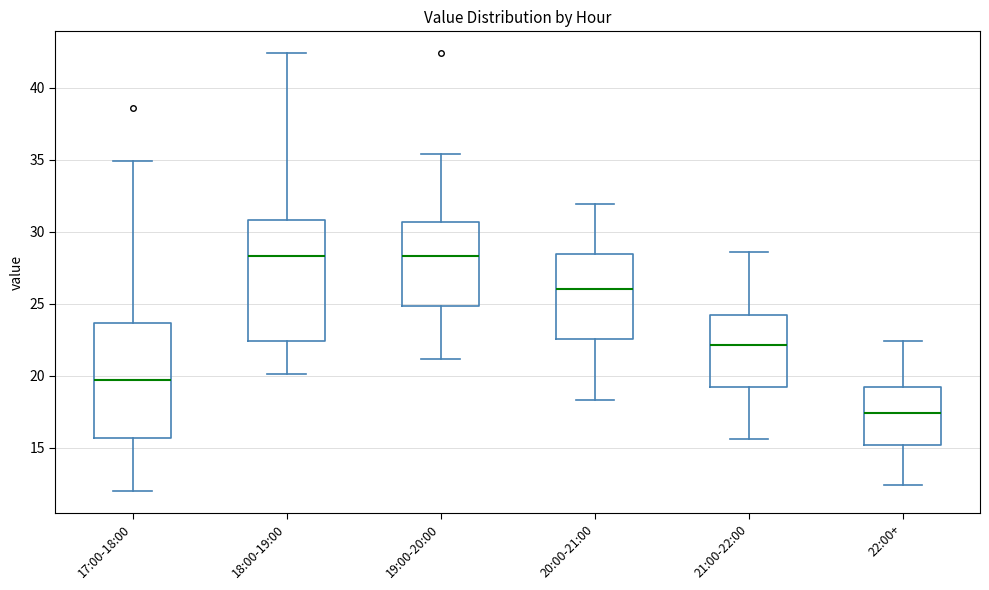

Where does the median line of the box for 20:00-21:00 sit on the y-axis? The values are not printed on the chart, so give them approximately, as read against the axis.

26.0